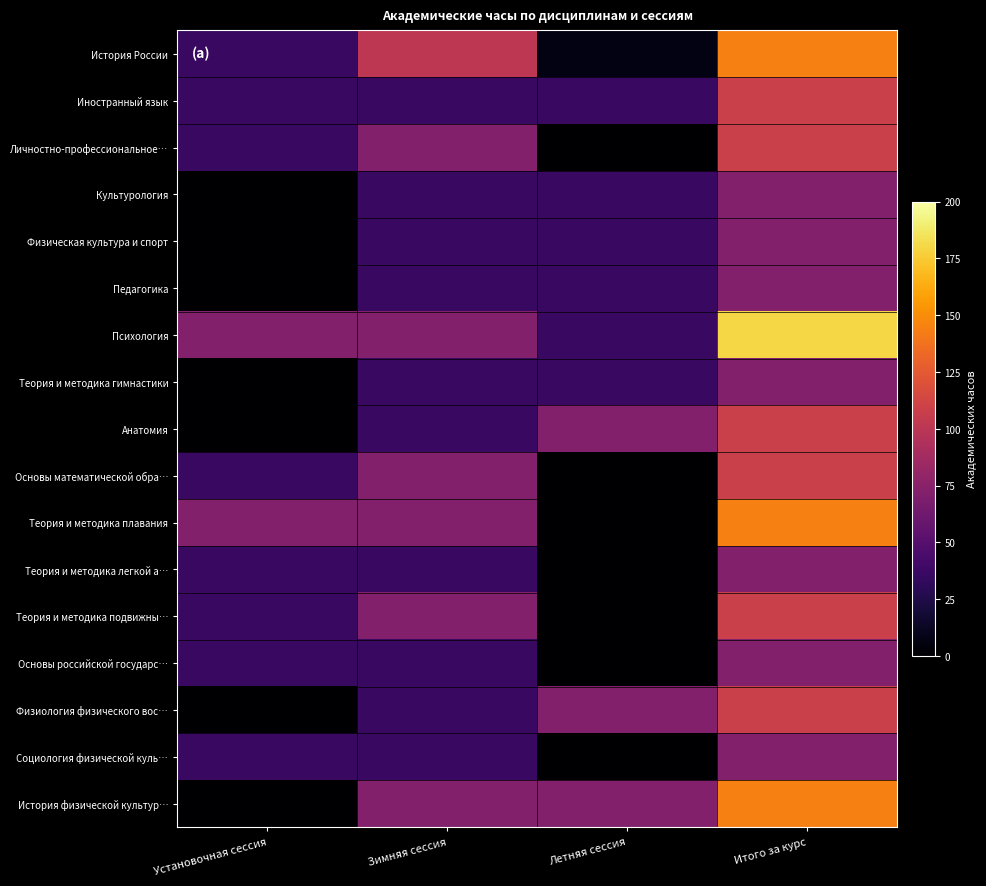

Rank the series at Летняя сессия from highest to lowest value.

Анатомия, Физиология физического вос…, История физической культур…, Иностранный язык, Культурология, Физическая культура и спорт, Педагогика, Психология, Теория и методика гимнастики, История России, Личностно-профессиональное…, Основы математической обра…, Теория и методика плавания, Теория и методика легкой а…, Теория и методика подвижны…, Основы российской государс…, Социология физической куль…